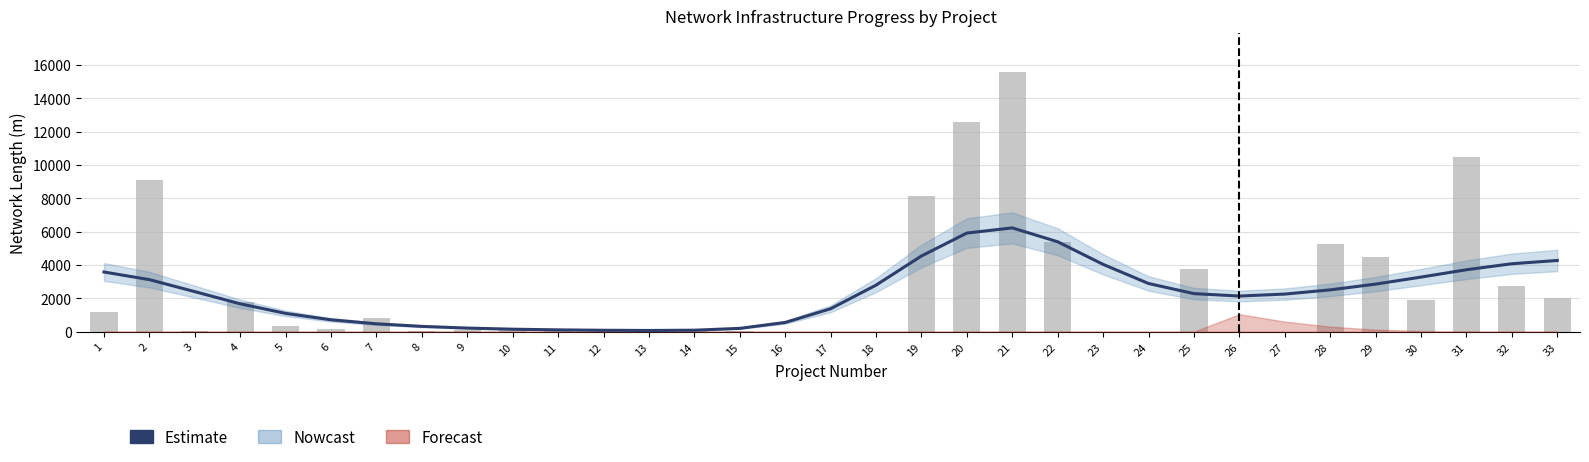

Rank the categories by value from highest to lowest.

21, 20, 22, 19, 33, 32, 23, 31, 1, 30, 2, 24, 29, 18, 28, 3, 25, 27, 26, 4, 17, 5, 6, 16, 7, 8, 9, 15, 10, 11, 14, 12, 13